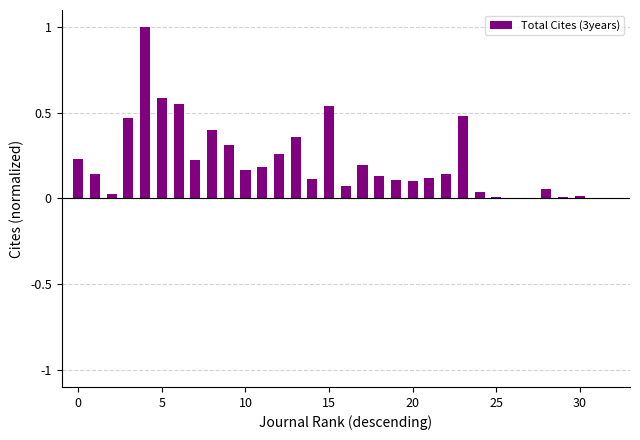

What is the sum of all values?

7.1